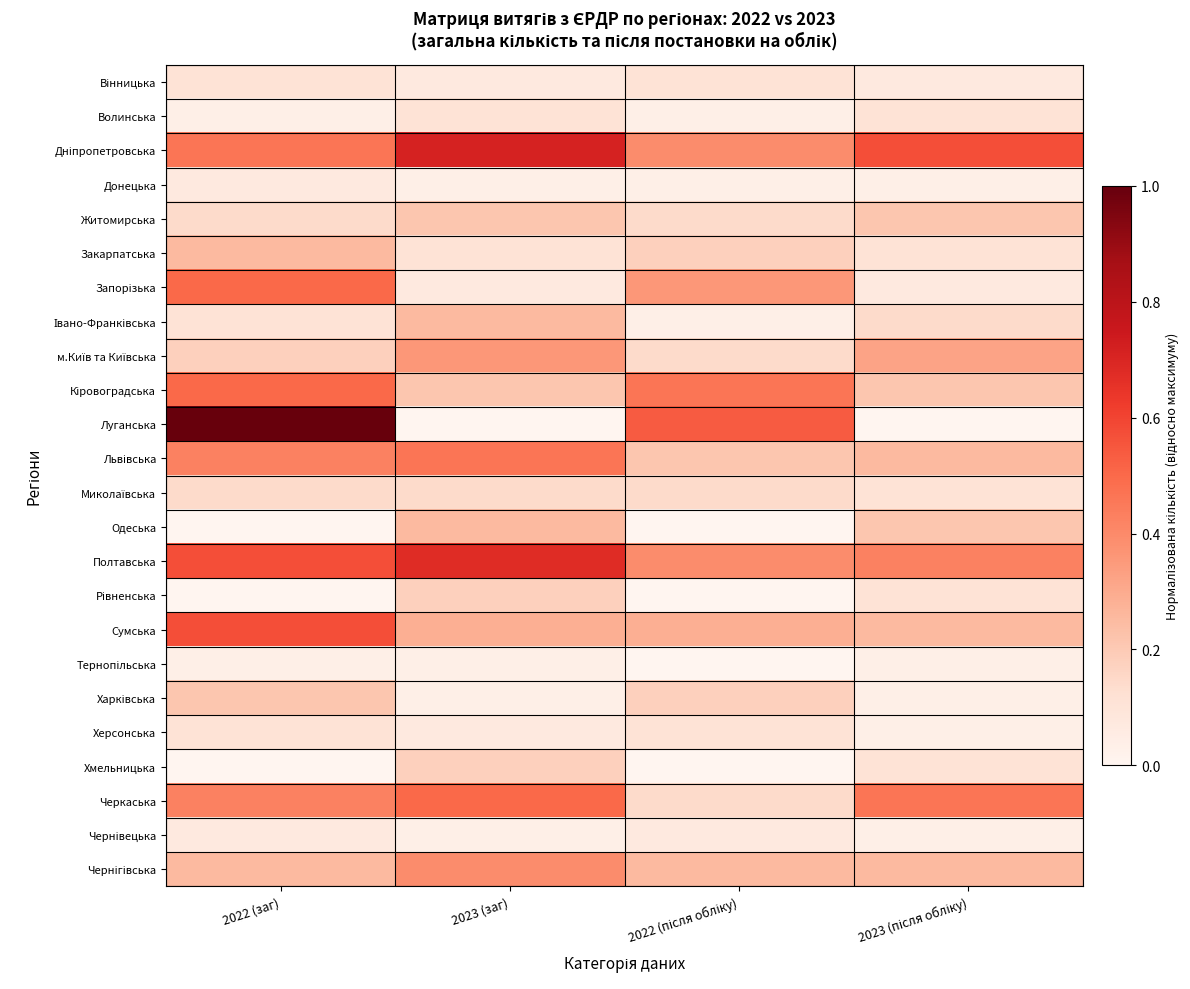

Which has a higher value, 2023 (після обліку) or 2023 (заг)?

2023 (після обліку)